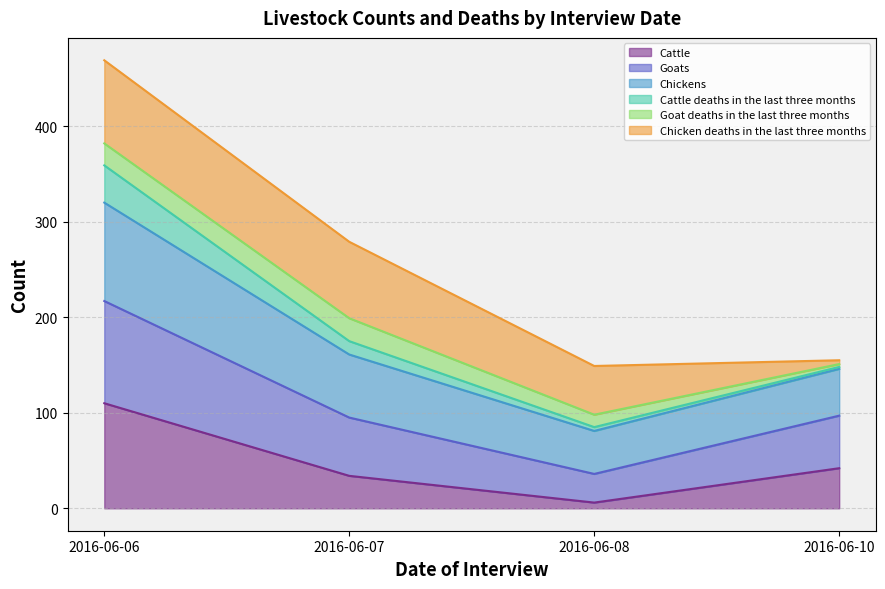

What are all the series names shown in the legend?

Cattle, Goats, Chickens, Cattle deaths in the last three months, Goat deaths in the last three months, Chicken deaths in the last three months